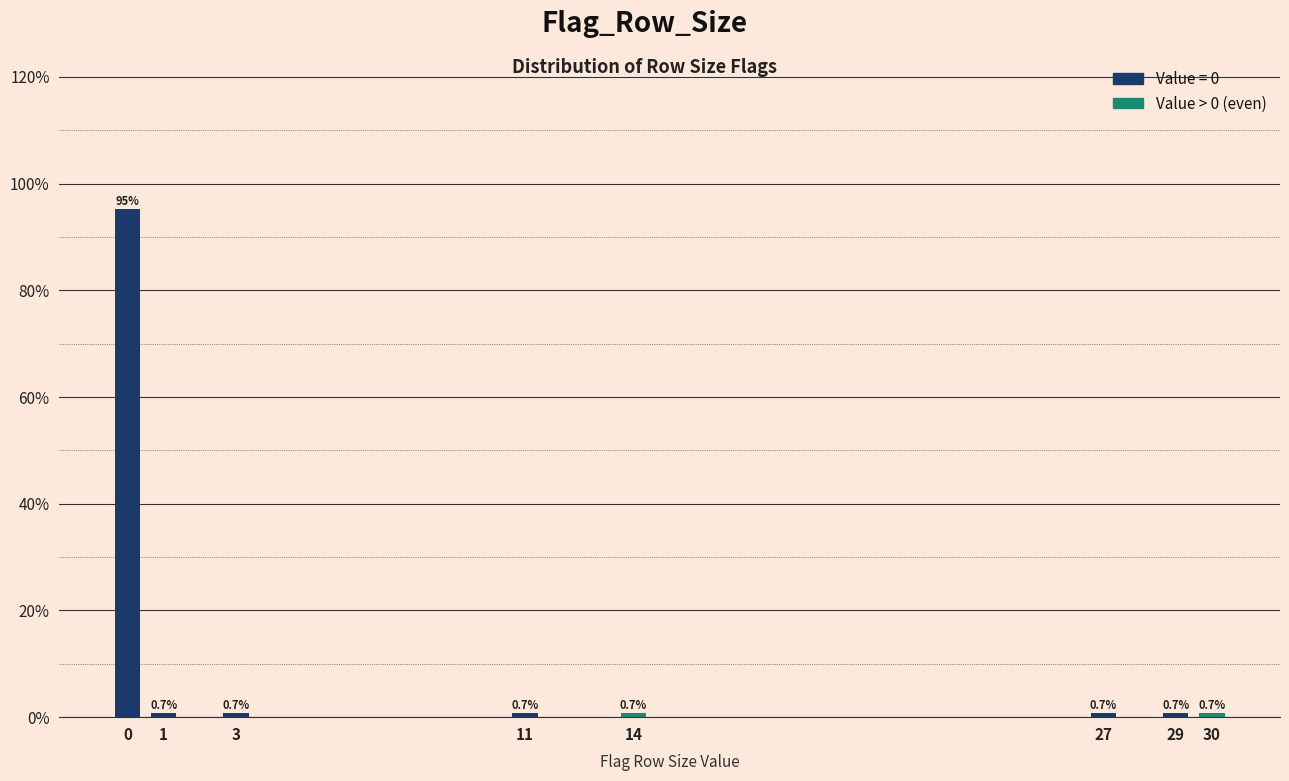

Reading left to right, what are all the values shown in this chart?

0=95.2	1=0.7	3=0.7	11=0.7	14=0.7	27=0.7	29=0.7	30=0.7